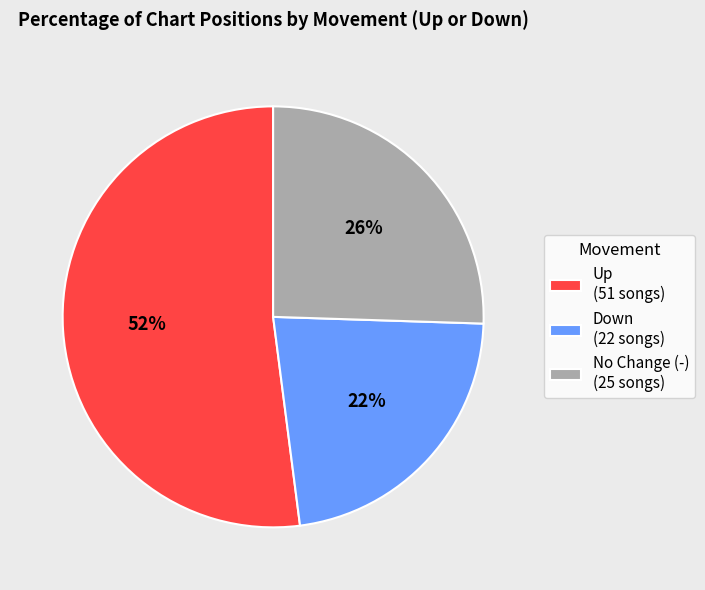

Count the number of slices in the pie.

3